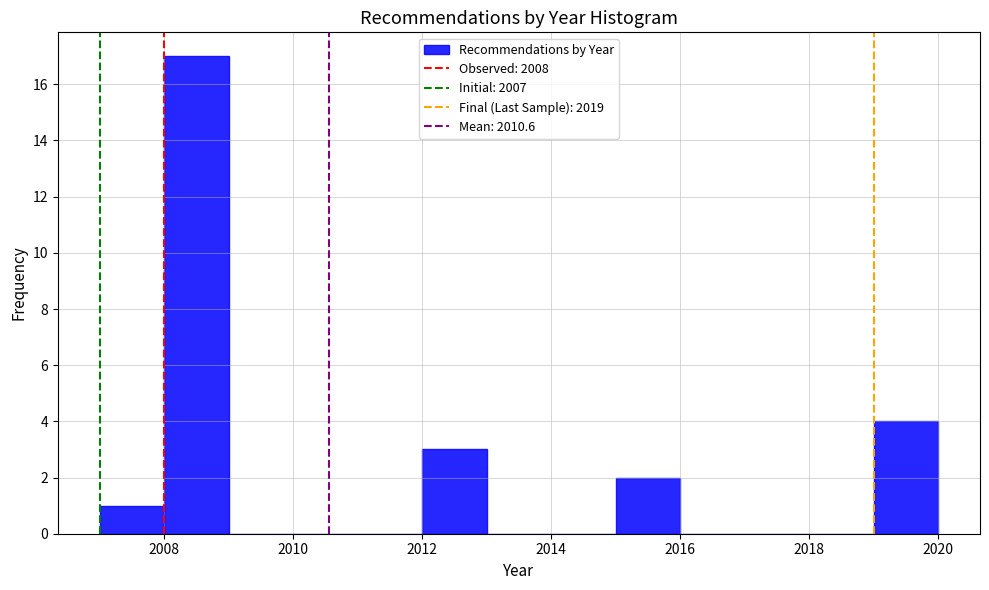

Which range on the x-axis has the tallest bar?

2008 to 2009